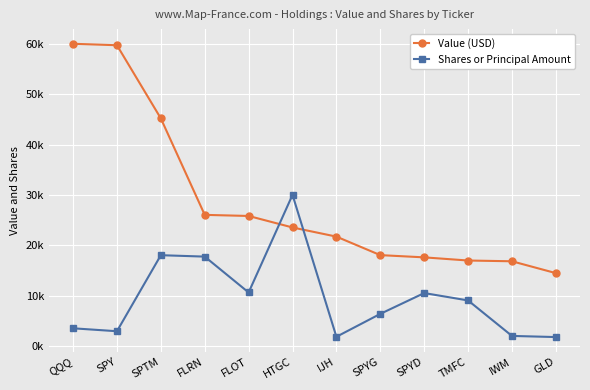

Reading left to right, extract all data points from this chart.

Value (USD): 60000.0	59708.3	45179.3	26029.3	25811.3	23527.2	21710.2	18035.9	17591.7	16964.7	16813.7	14462.6
Shares or Principal Amount: 3506.4	2924.4	18021.3	17740.5	10619.4	30000.0	1823.0	6370.2	10502.6	9038.1	1991.8	1766.2